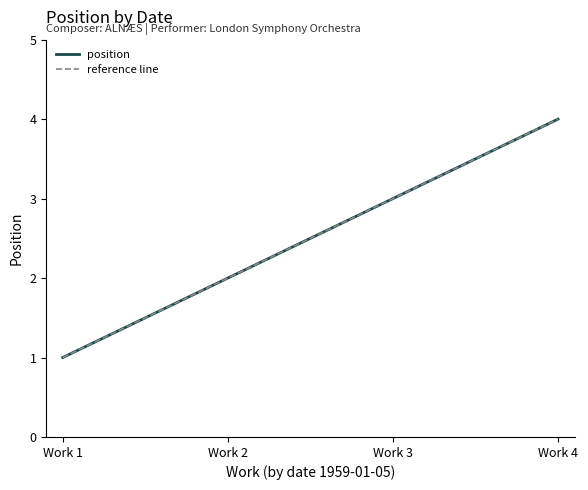

True or false: position has a value of 4 at Work 4.

True